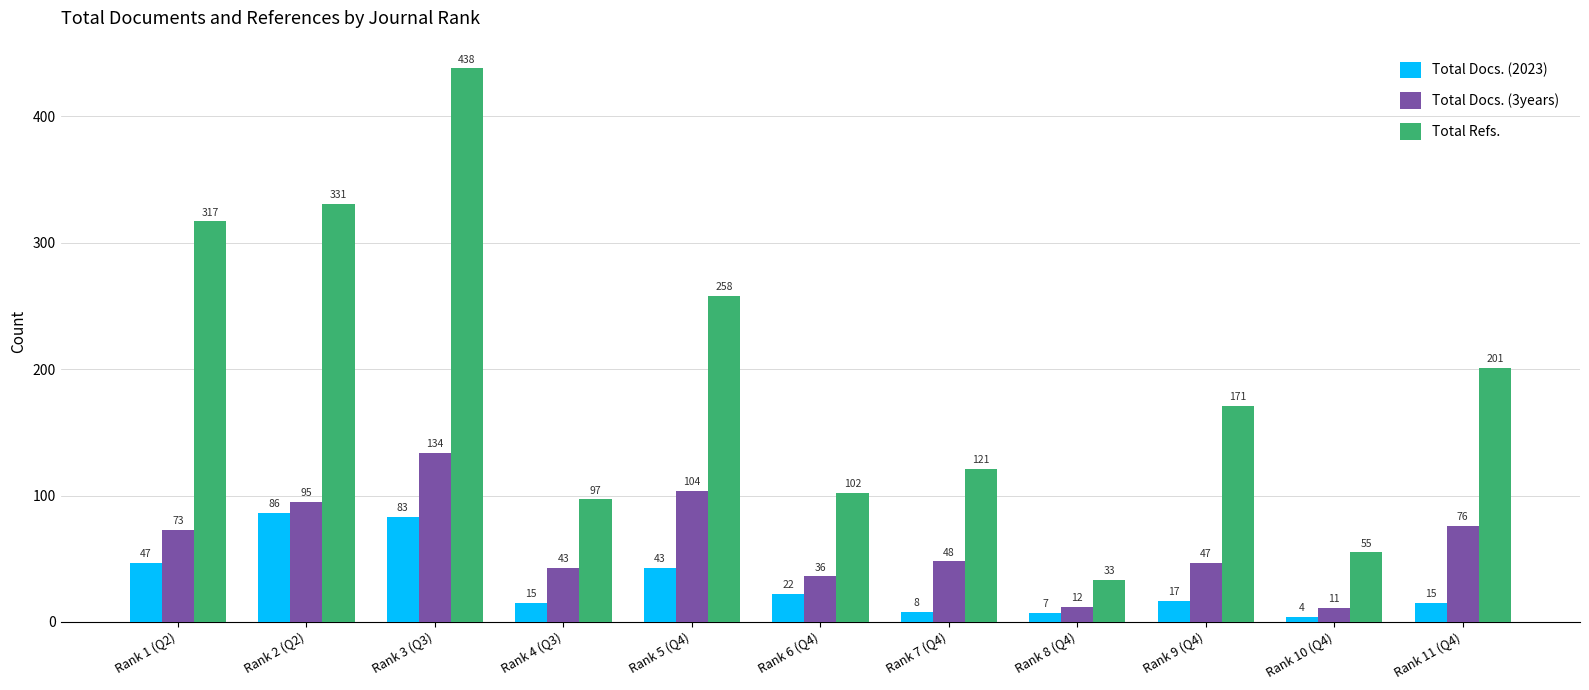

What position from the right is Rank 2 (Q2)?

10